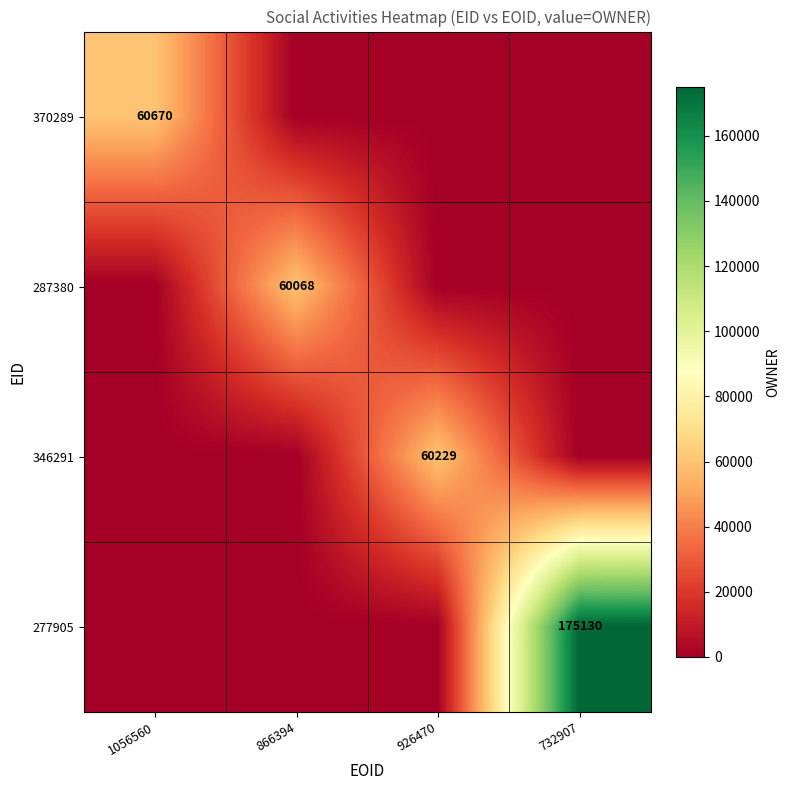

The value of 370289 at 1056560 is 26470. True or false?

False